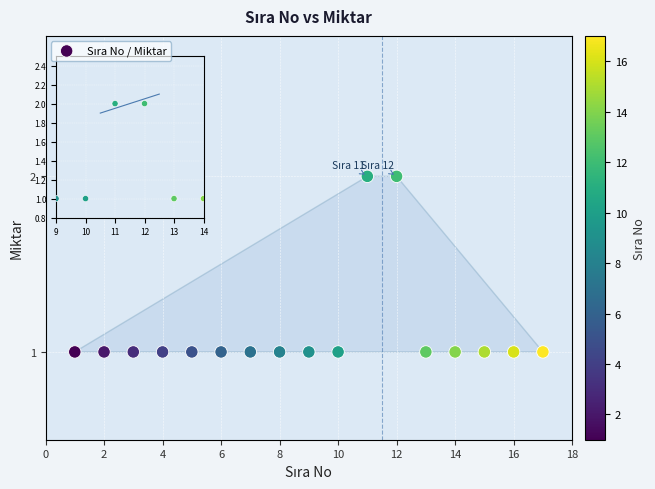

What is the range of X values (max minus min)?

16